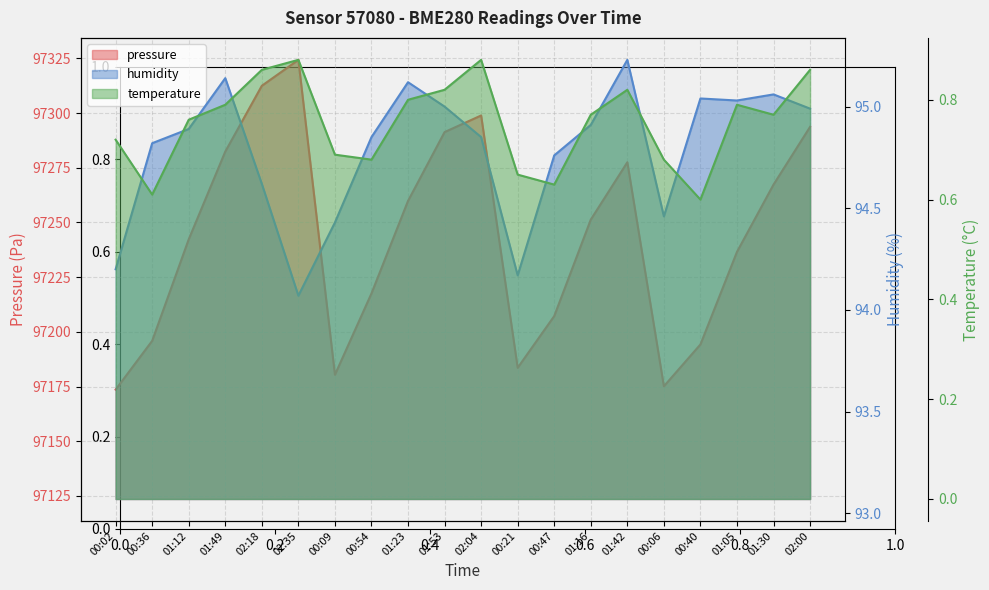

What is the maximum value shown in the chart?

97324.3